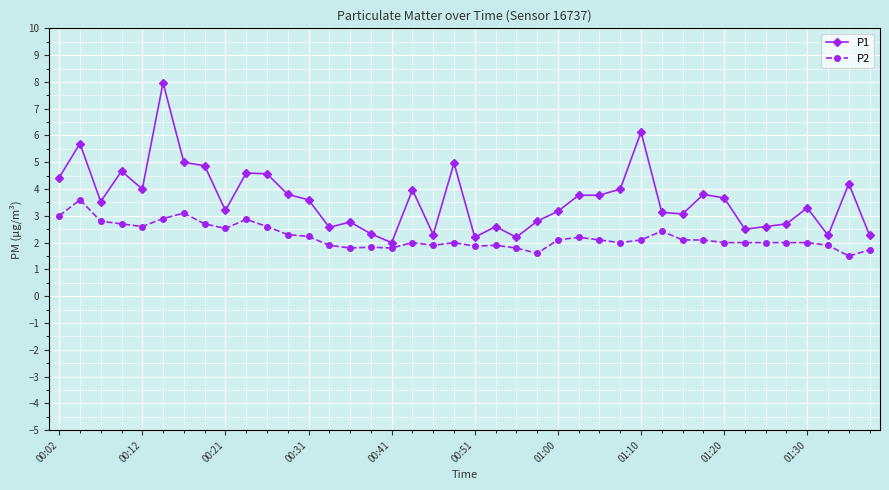

What is the smallest value displayed?

1.5